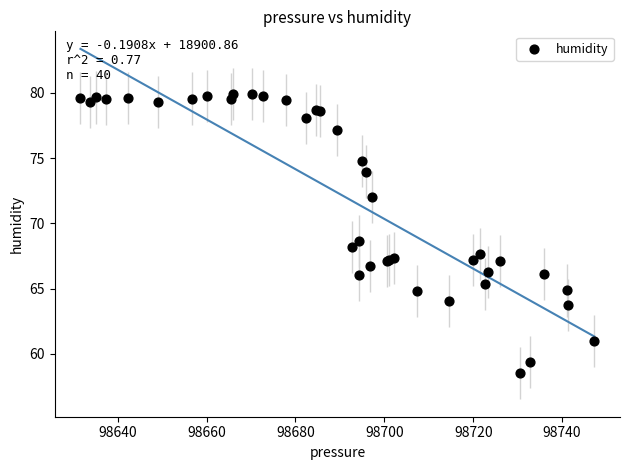

What Y value in the scatter plot is closest to 69?

68.7